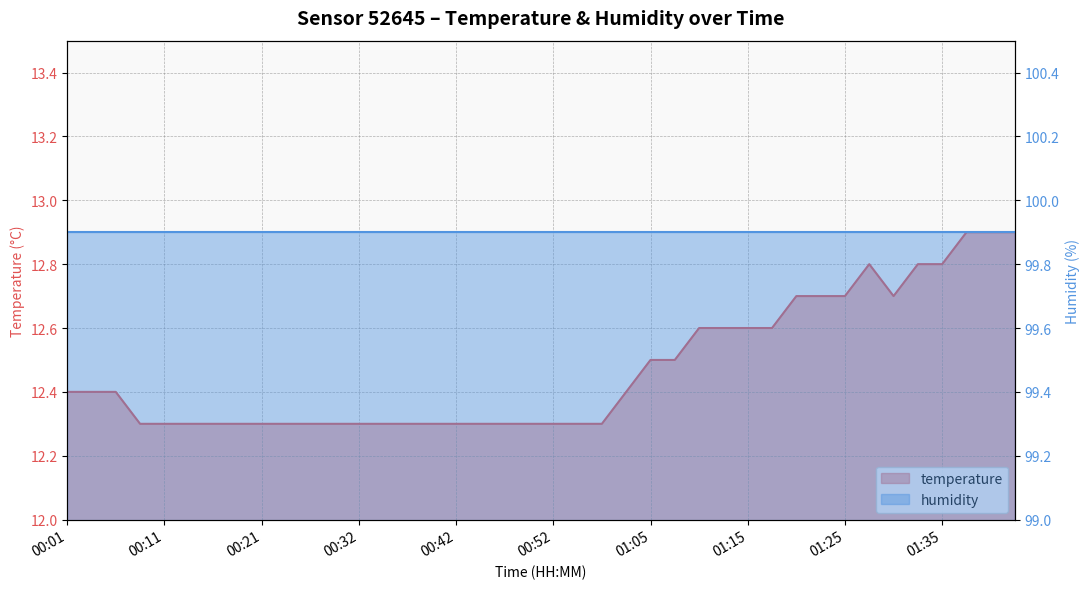

At which category does the chart reach its minimum across all series?

00:09